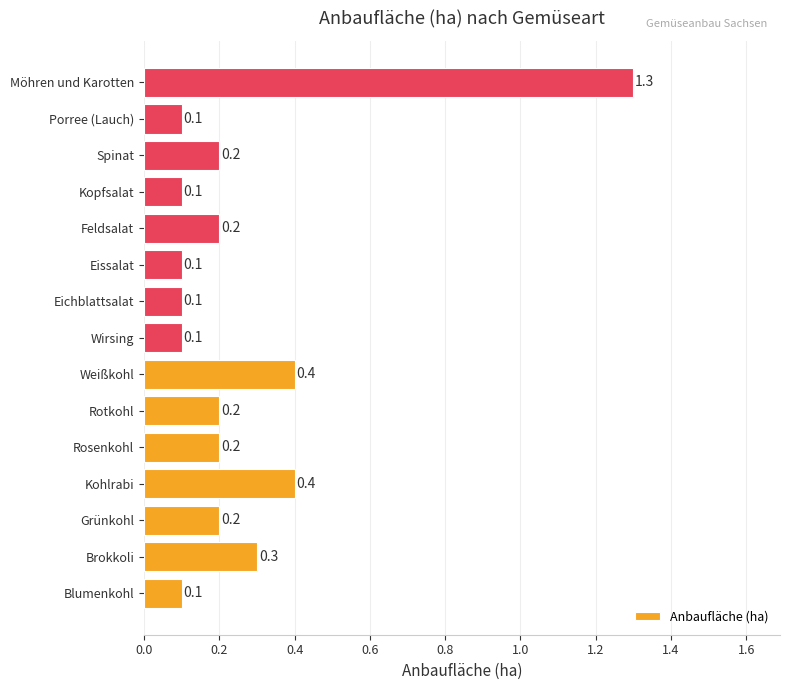

Which has a higher value, Blumenkohl or Möhren und Karotten?

Möhren und Karotten